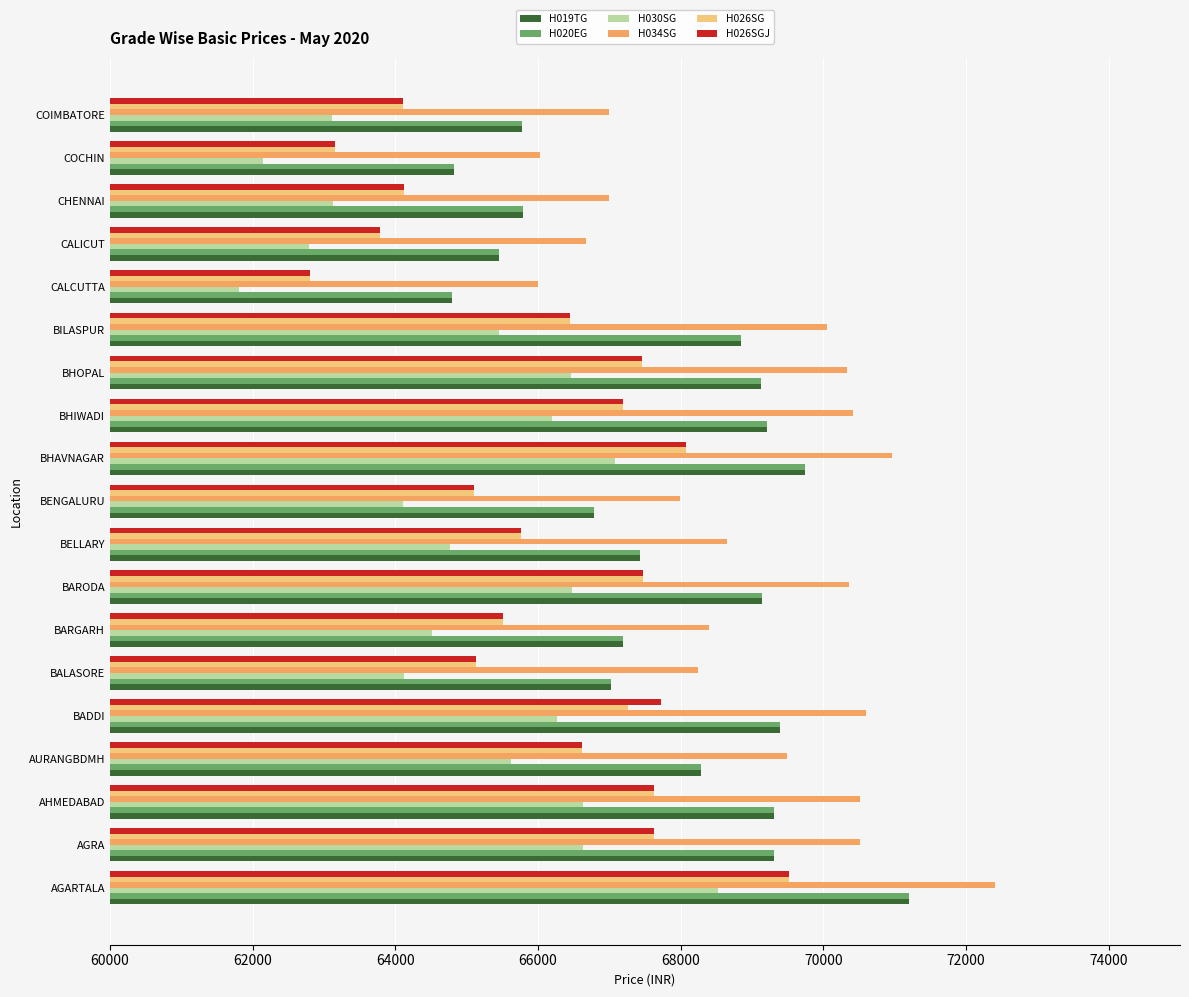

What are all the series names shown in the legend?

H019TG, H020EG, H030SG, H034SG, H026SG, H026SGJ